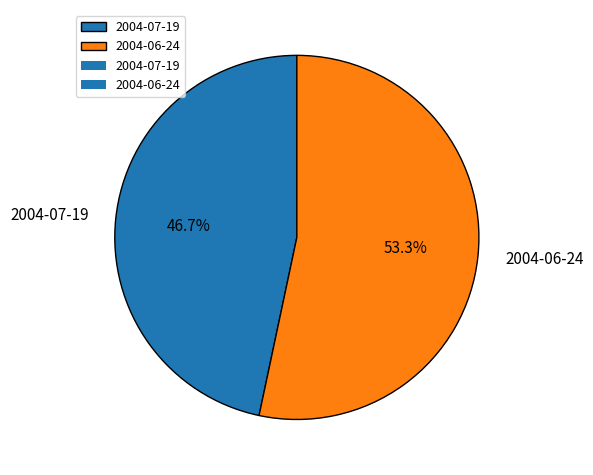

Is the sum of 2004-07-19 and 2004-06-24 greater than half?

Yes